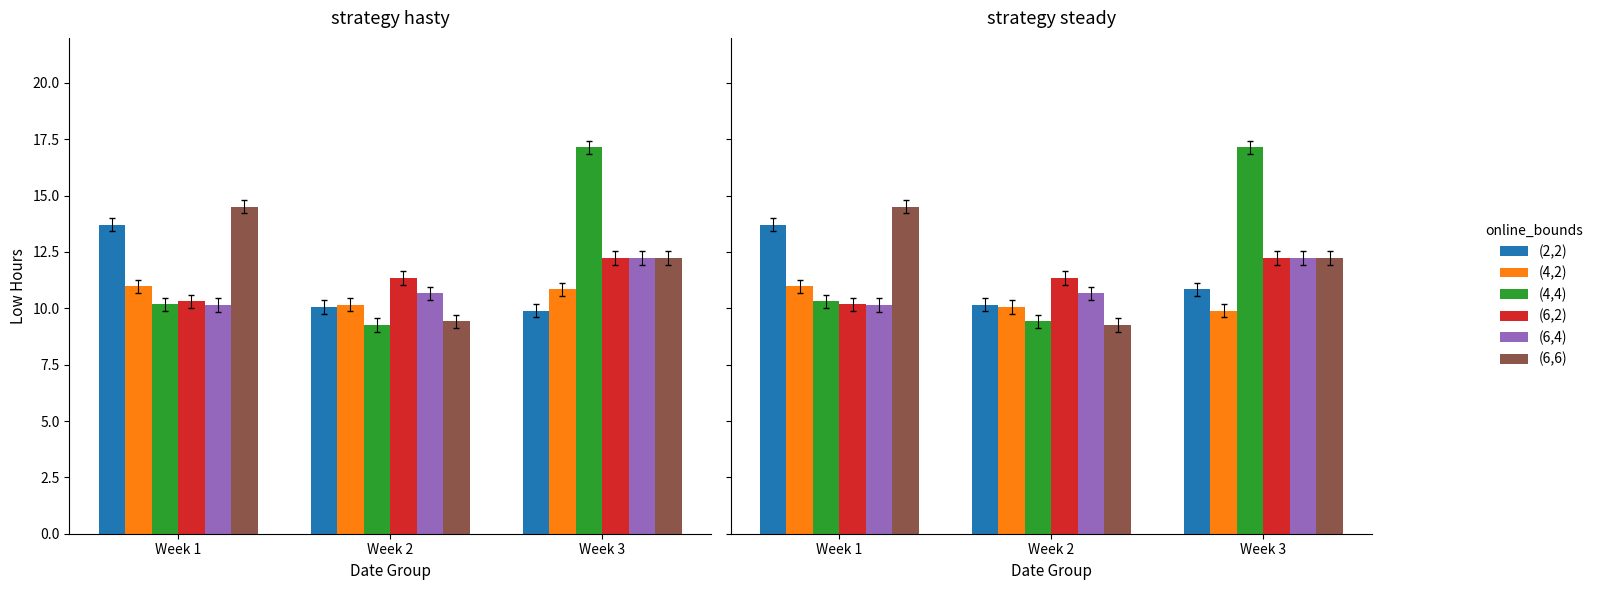

Which has a higher value, Week 3 or Week 2?

Week 3